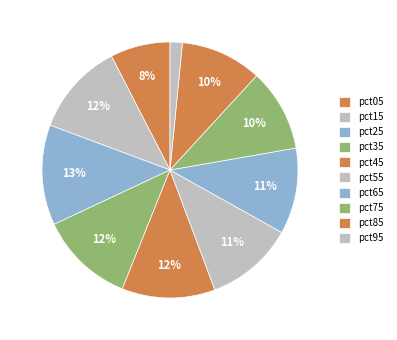

Combined, do pct45 and pct05 account for over 50%?

No